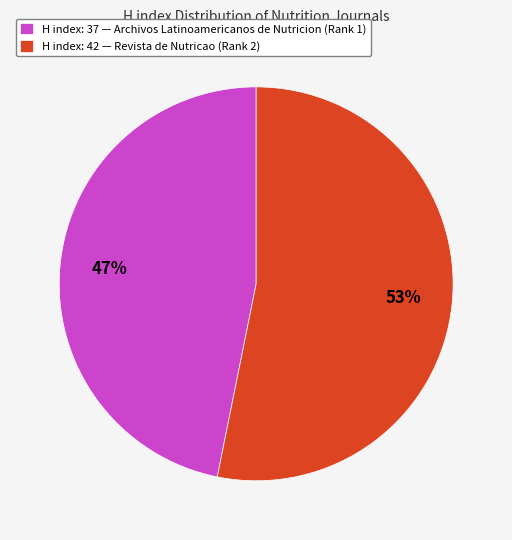

Is the sum of H index: 37 — Archivos Latinoamericanos de Nutricion (Rank 1) and H index: 42 — Revista de Nutricao (Rank 2) greater than half?

Yes